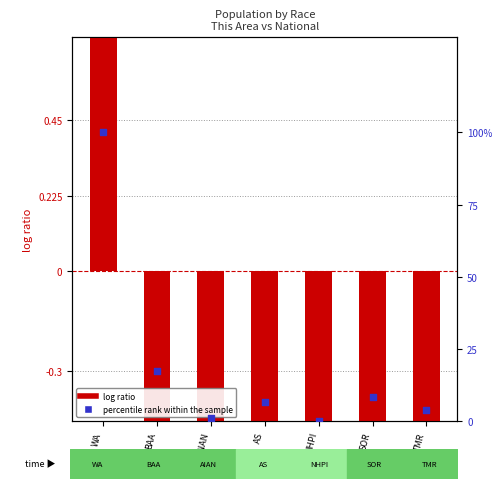

What is the total value across all series at BAA?

14.6